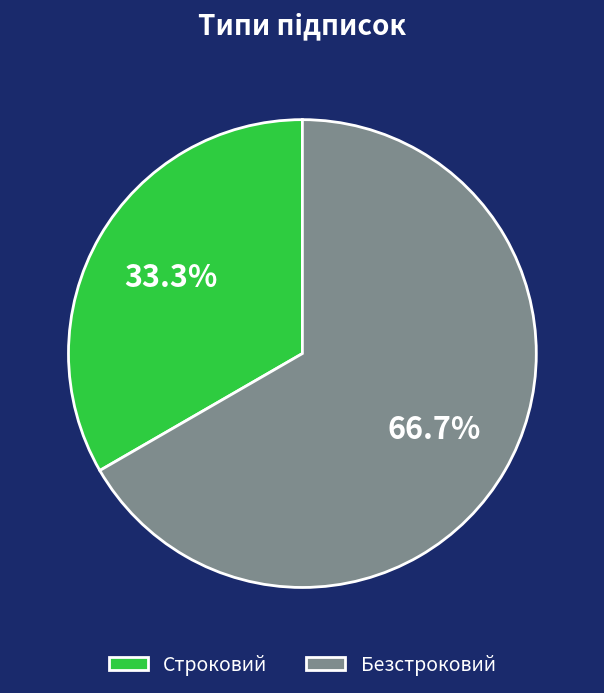

Is there any slice that represents more than half of the pie?

Yes